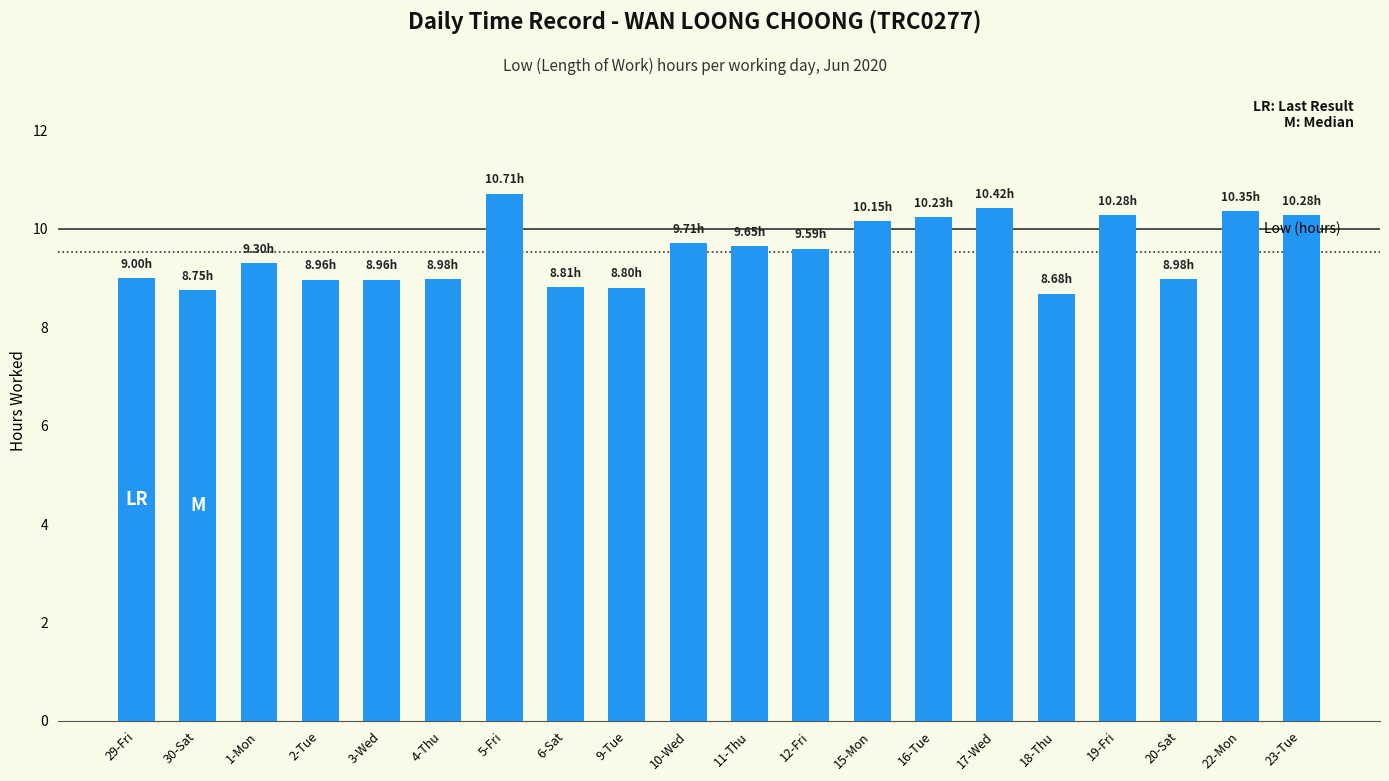

What is the ratio of the value at 12-Fri to the value at 1-Mon?

1.0